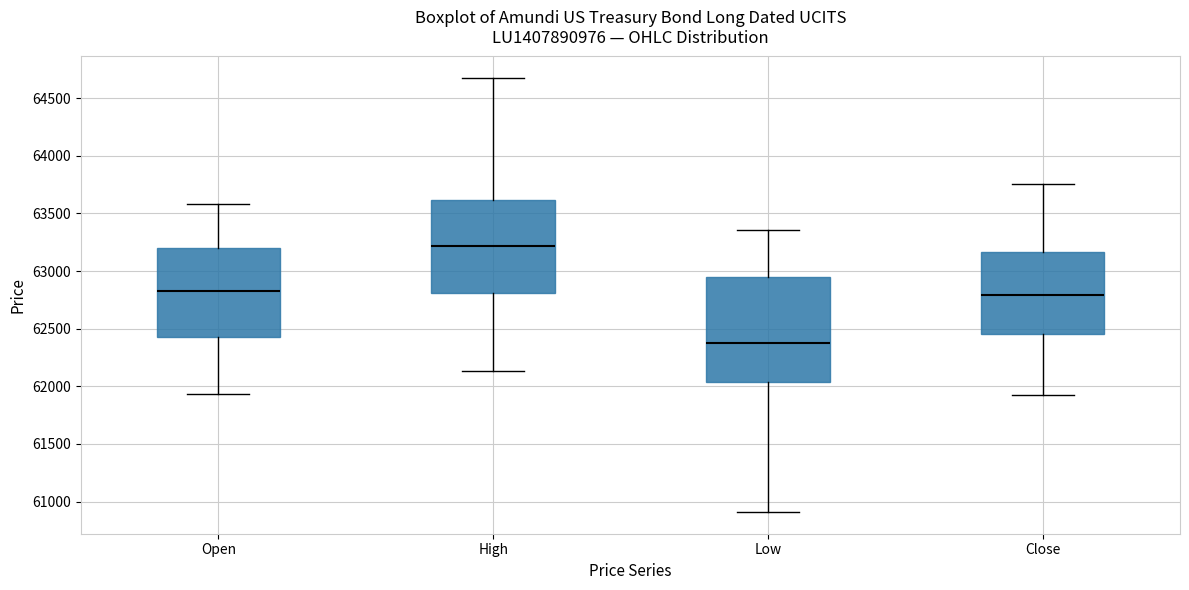

Reading left to right, read every box against the y-axis: the position of its median line, the range the box covers, and the ends of its whiskers. The values are not printed on the chart, so give them approximately, as read against the axis.

Open: median 62850, box 62450 to 63200, whiskers 61950 to 63600
High: median 63200, box 62800 to 63600, whiskers 62150 to 64650
Low: median 62350, box 62050 to 62950, whiskers 60900 to 63350
Close: median 62800, box 62450 to 63150, whiskers 61900 to 63750